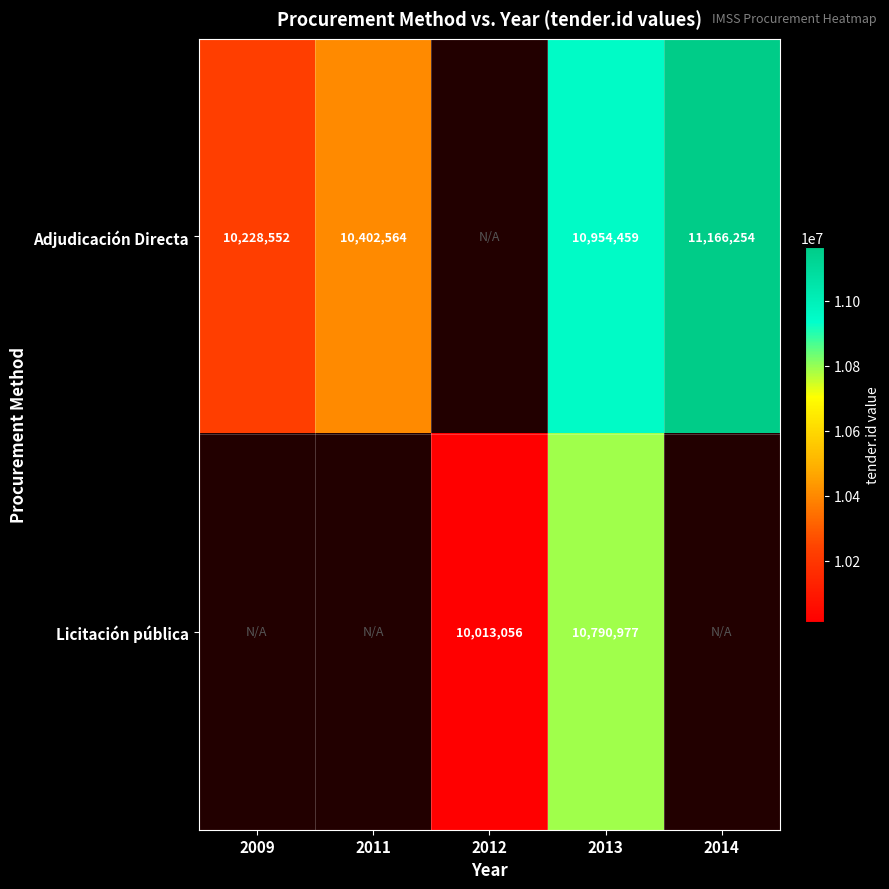

True or false: Licitación pública has a value of 4218062 at 2012.

False